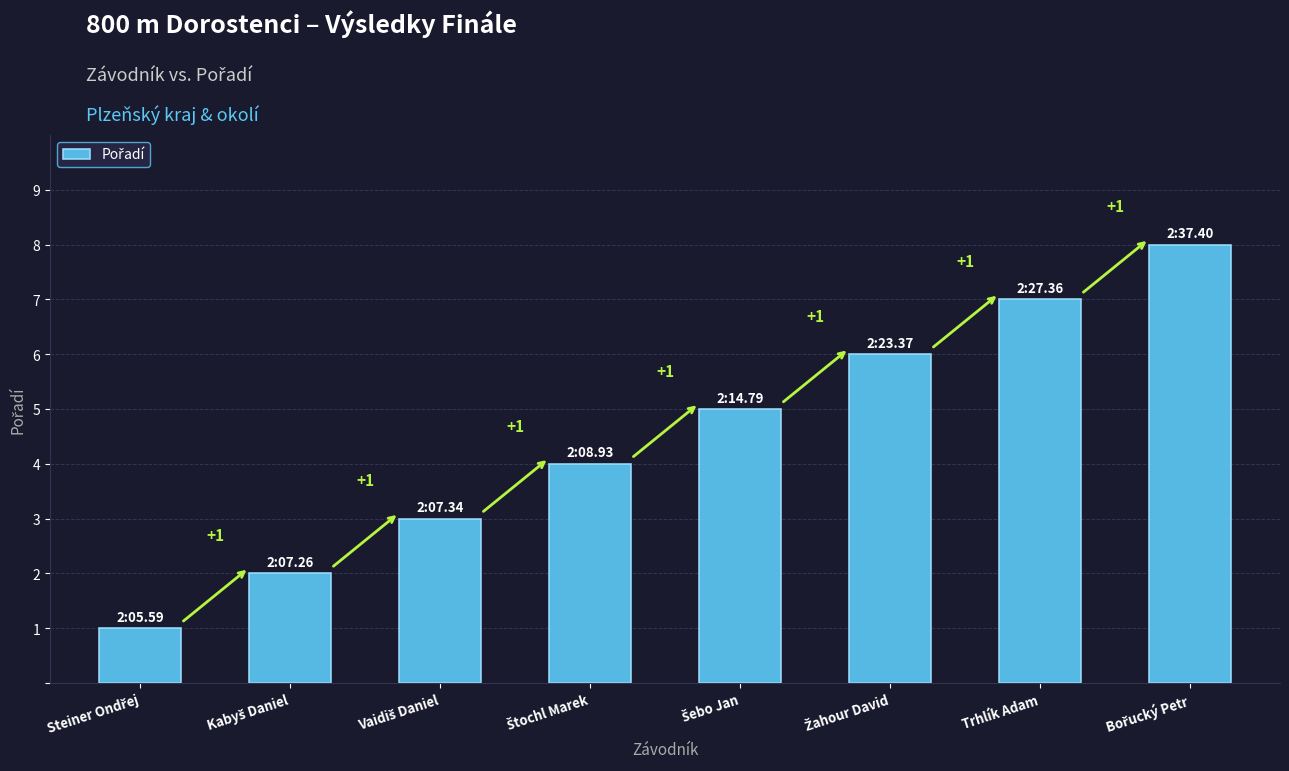

True or false: the data shows 10 at Trhlík Adam.

False